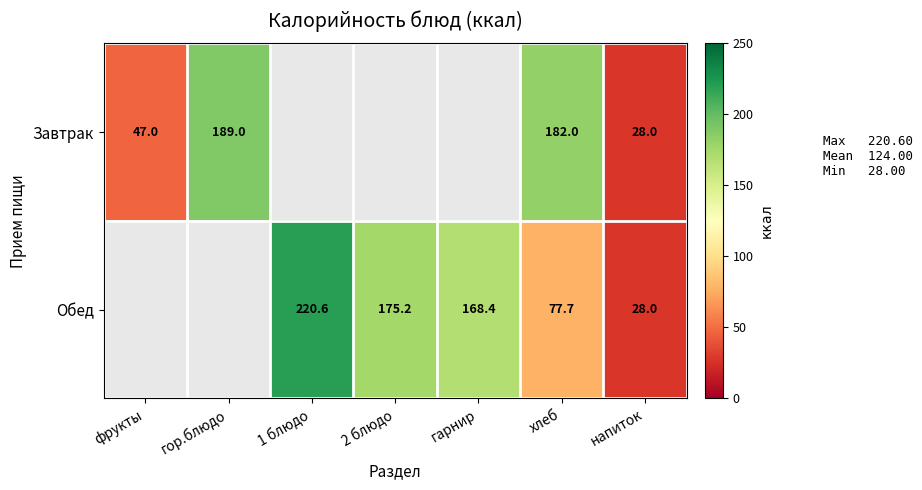

The value of Завтрак at напиток is 15.3. True or false?

False